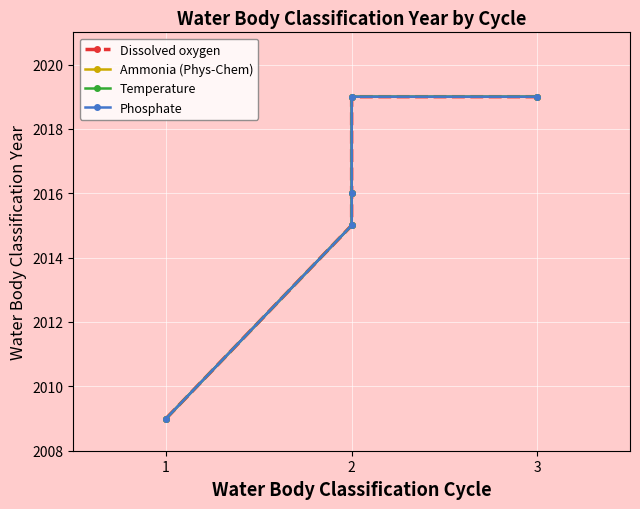

At how many categories does at least one series exceed 2015?

3